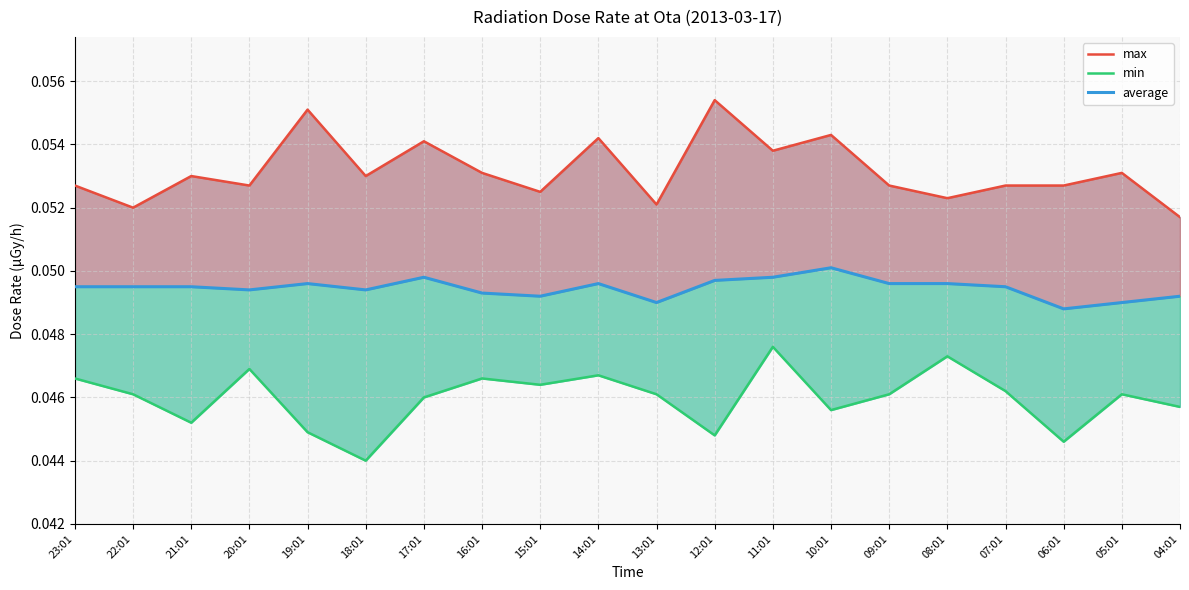

What is the value of the max point at the 18th from the left?

0.1